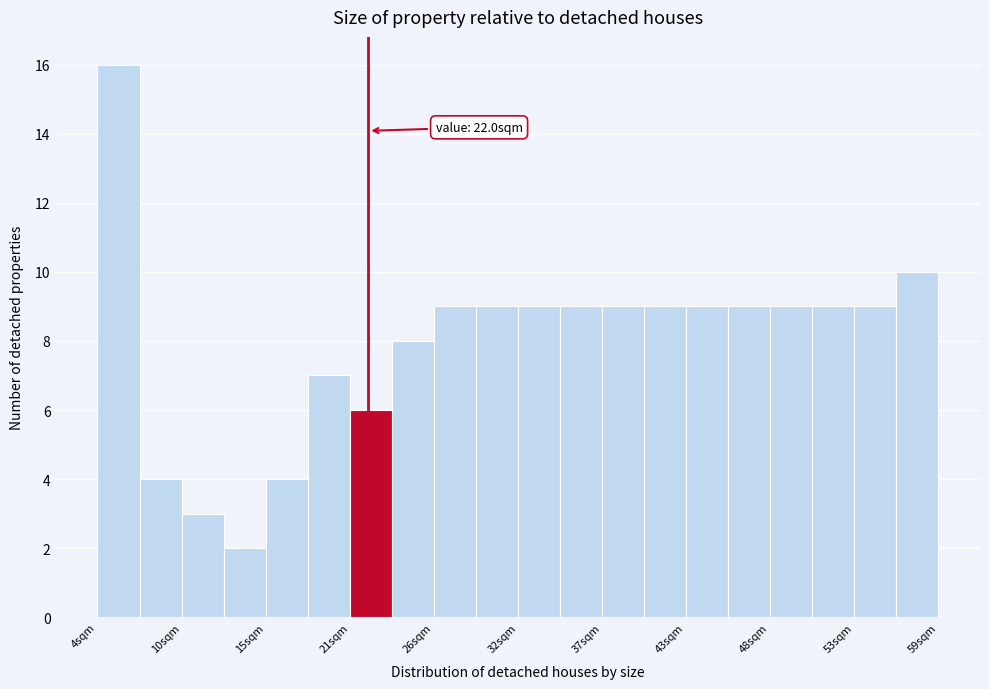

Around what value on the x-axis is the tallest bar? Give the approximate position of its centre, as read against the axis.

6